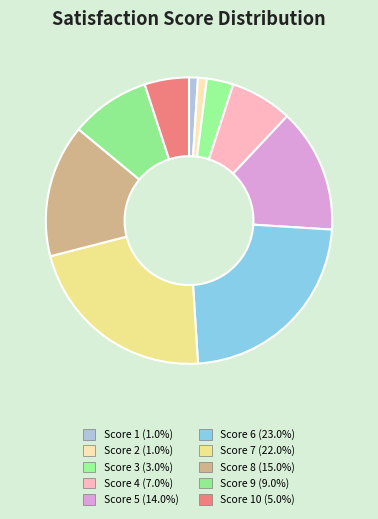

How many segments does this pie chart have?

10